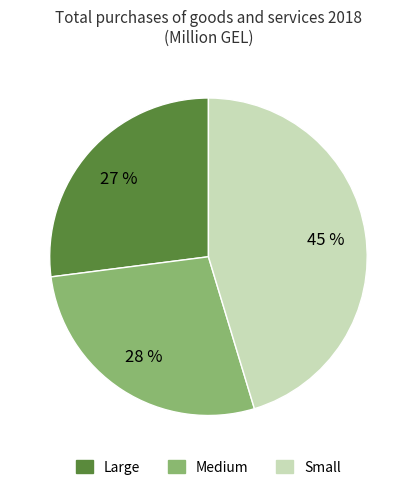

To the nearest percent, what is the difference between the Large and Small slice percentages?

18%